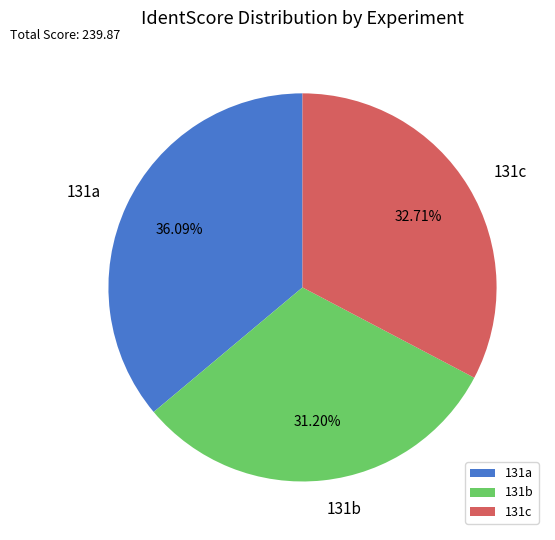

How many slices are in this pie chart?

3